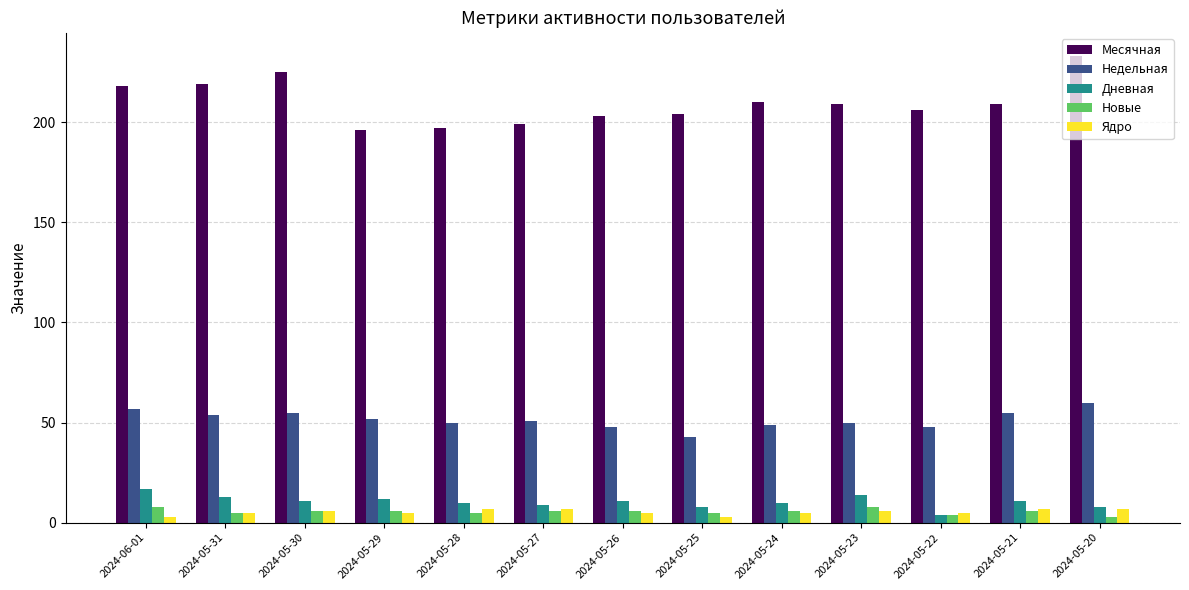

Which series has the largest total across all categories?

Месячная